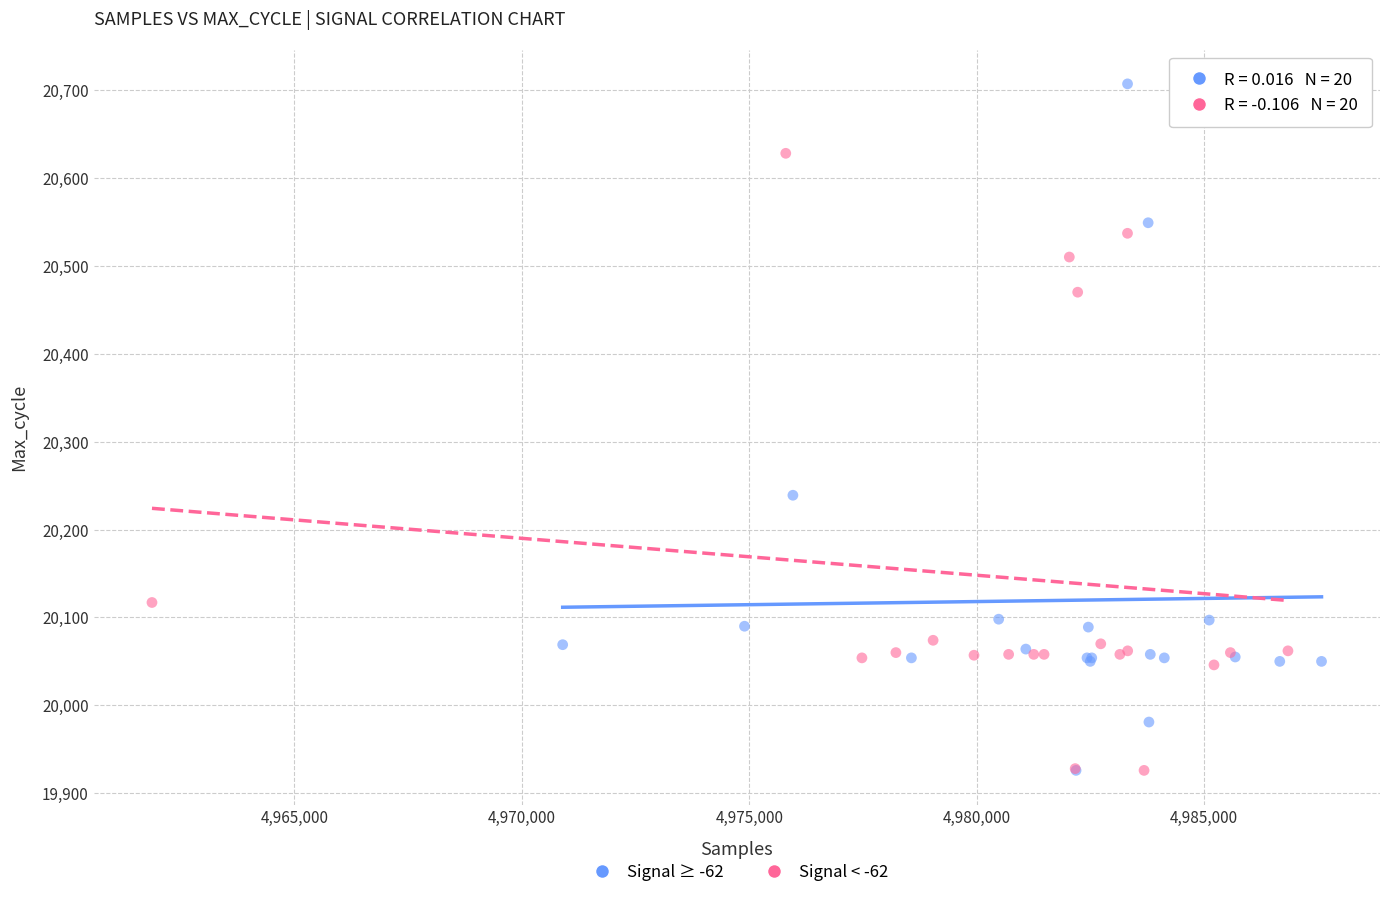

Which series reaches the maximum Y coordinate?

Signal ≥ -62